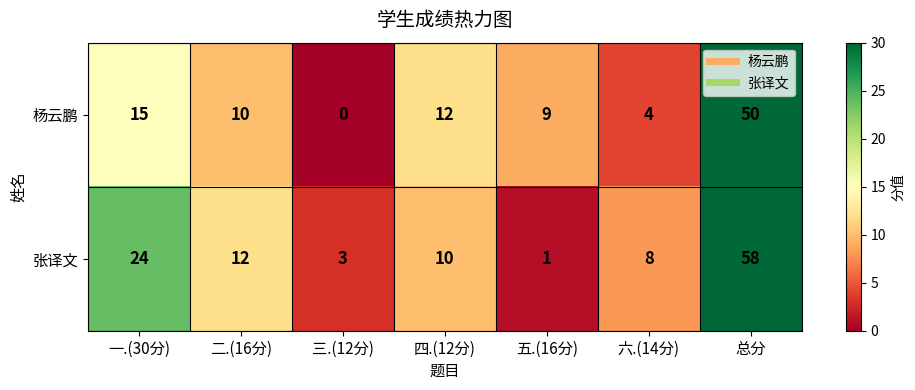

What is the total value across all series at 一.(30分)?

39